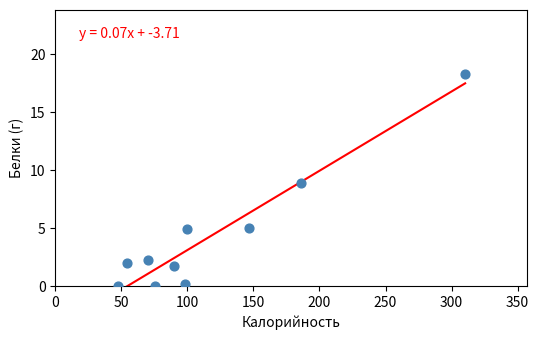

What is the average Y value?

4.3